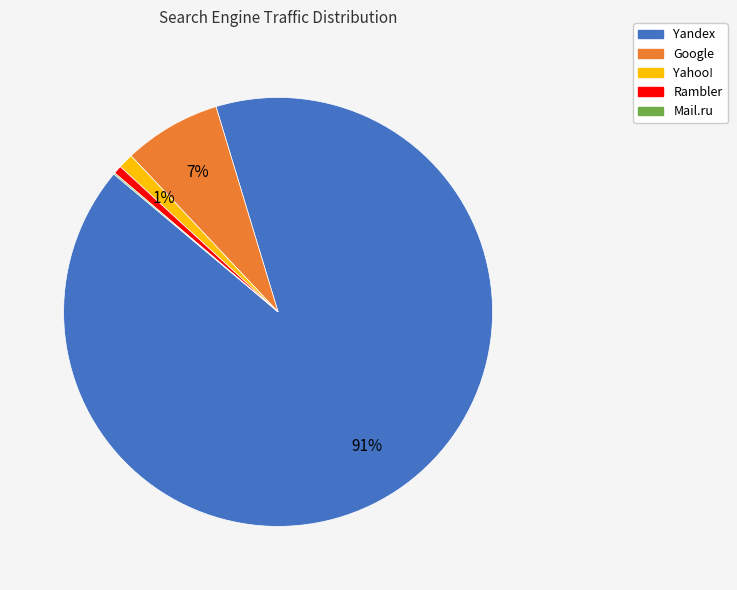

The Google slice represents 20% of the pie. True or false?

False